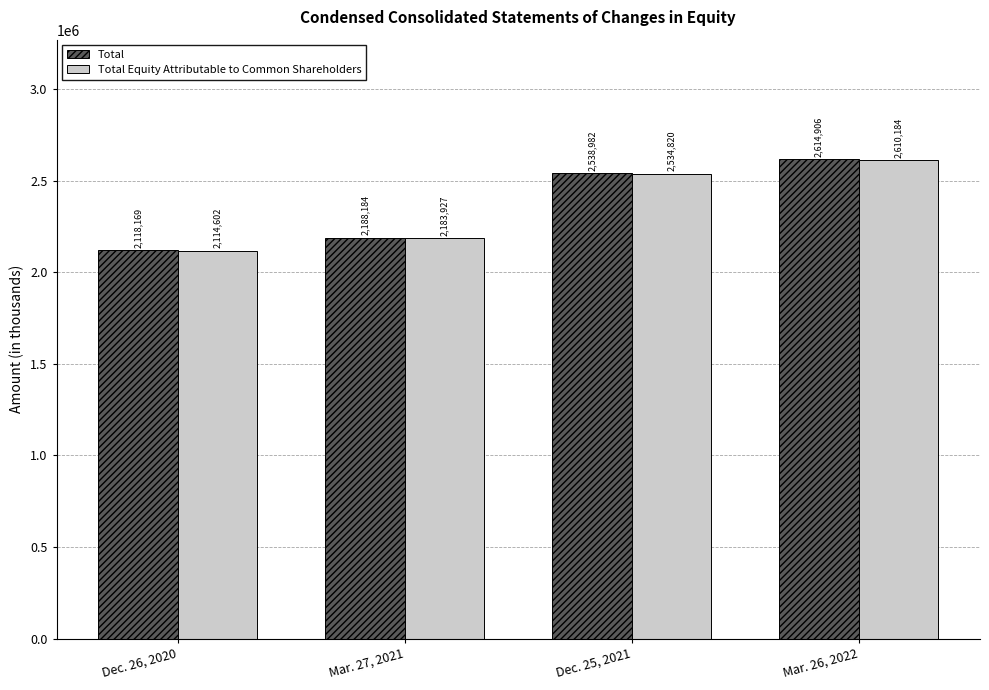

At which label is Total closest to 2366537?

Dec. 25, 2021